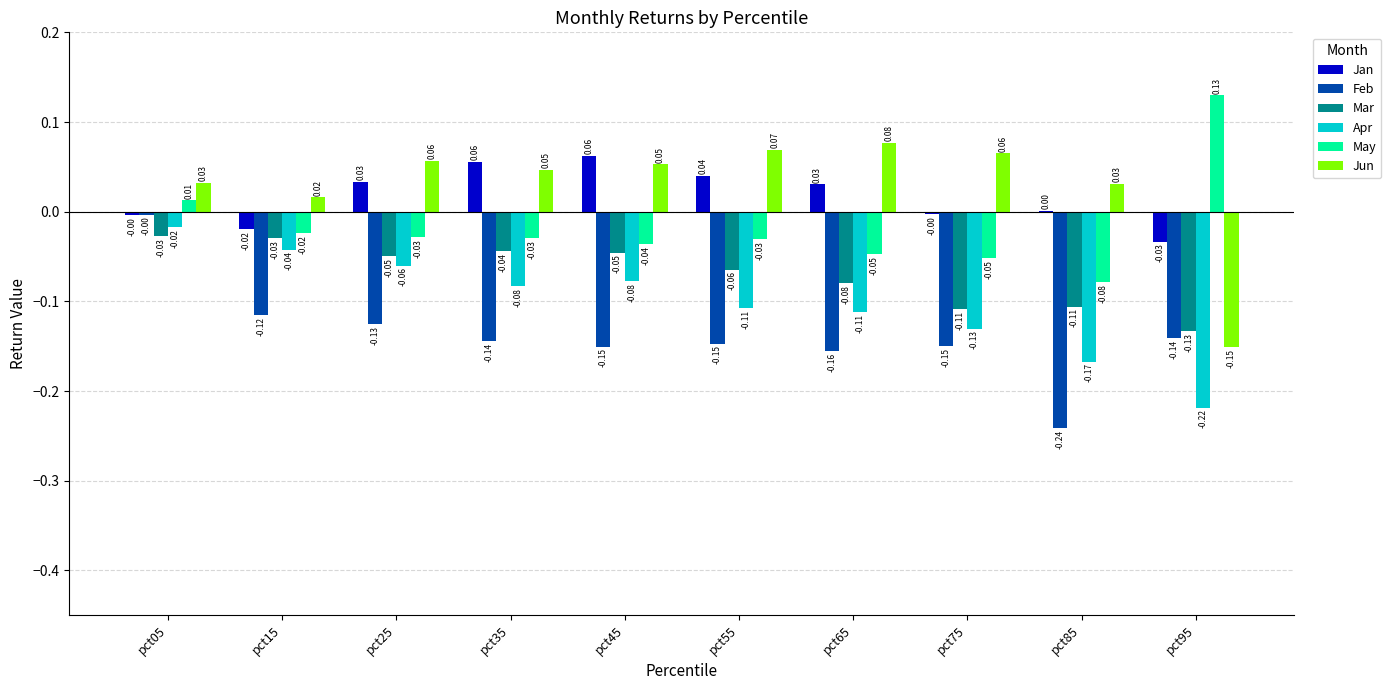

Count the number of data series in this chart.

6